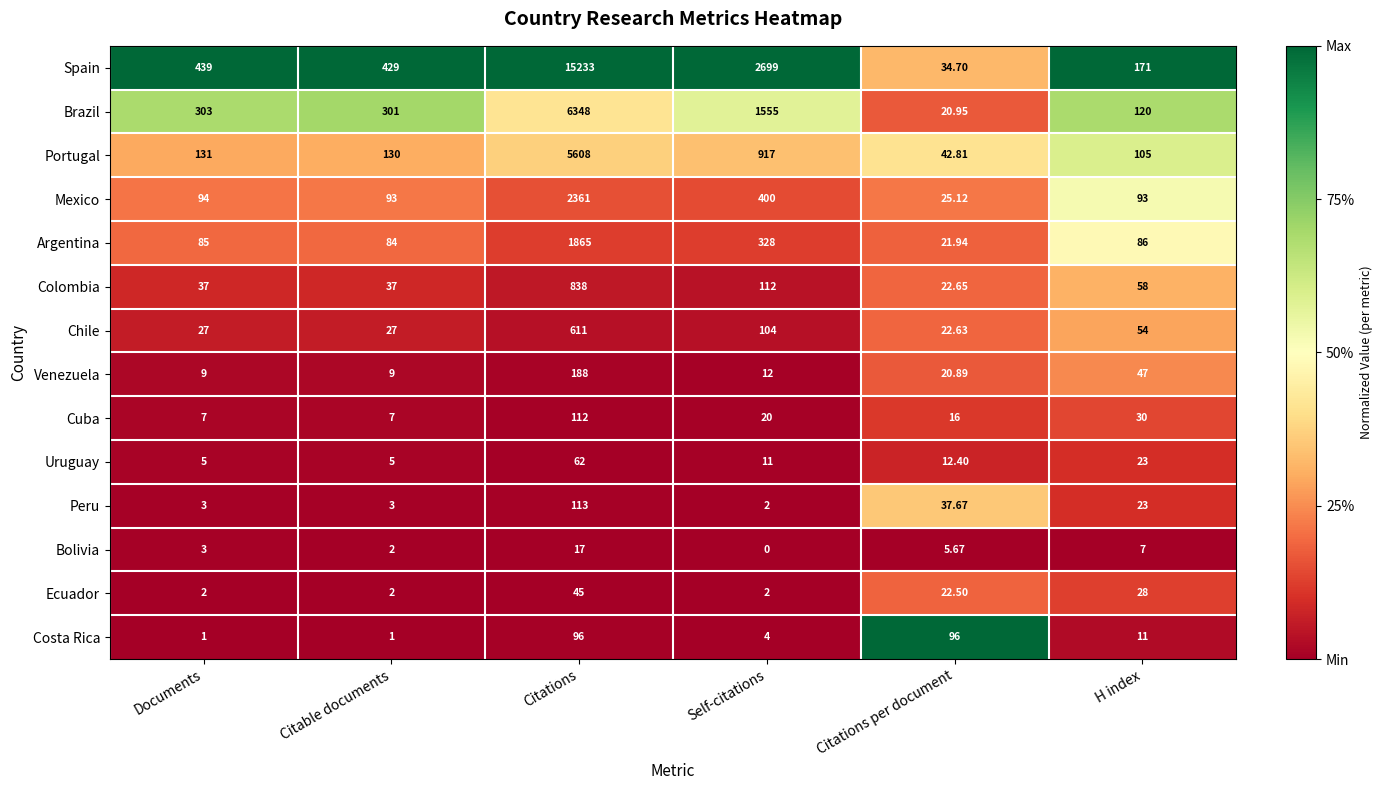

Which series changed the most between Documents and H index?

Spain